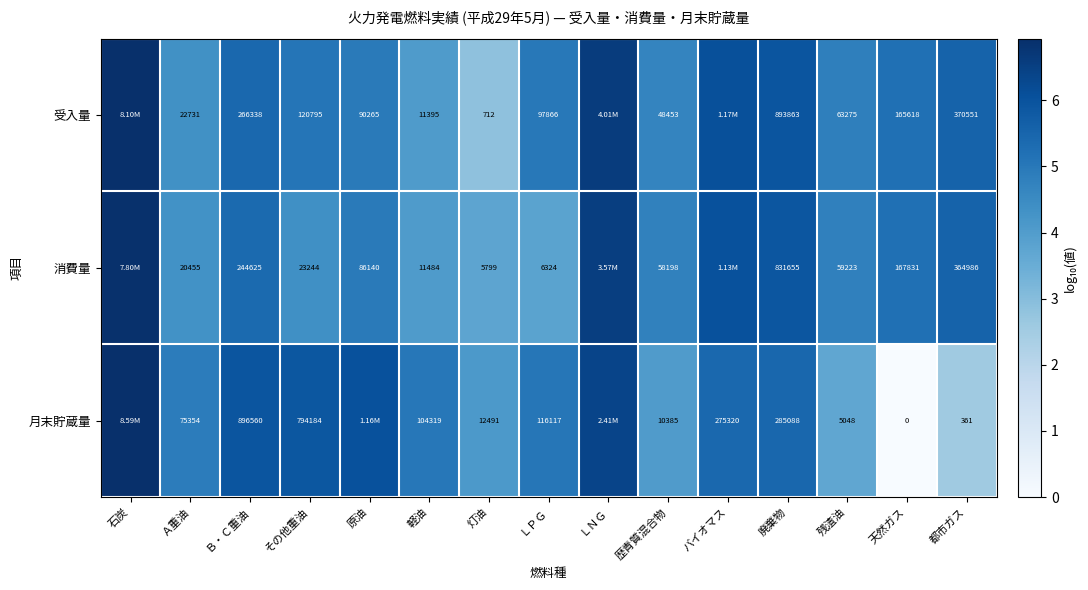

Is the value of 消費量 at 原油 greater than the value of 月末貯蔵量 at 灯油?

Yes